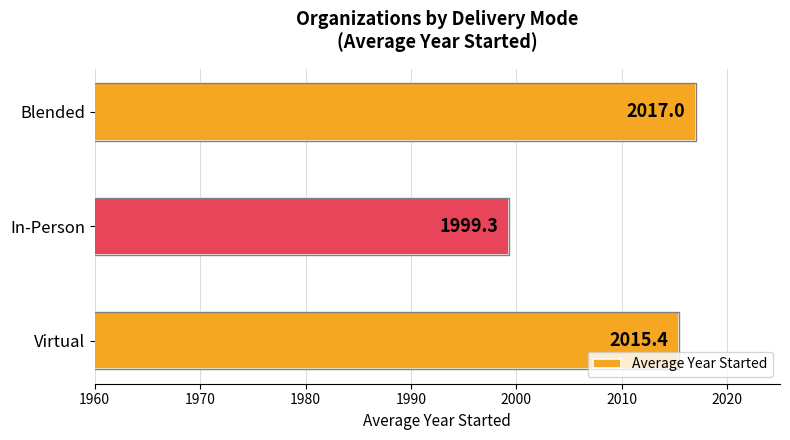

Is it true that the value at In-Person is 1999.3?

True